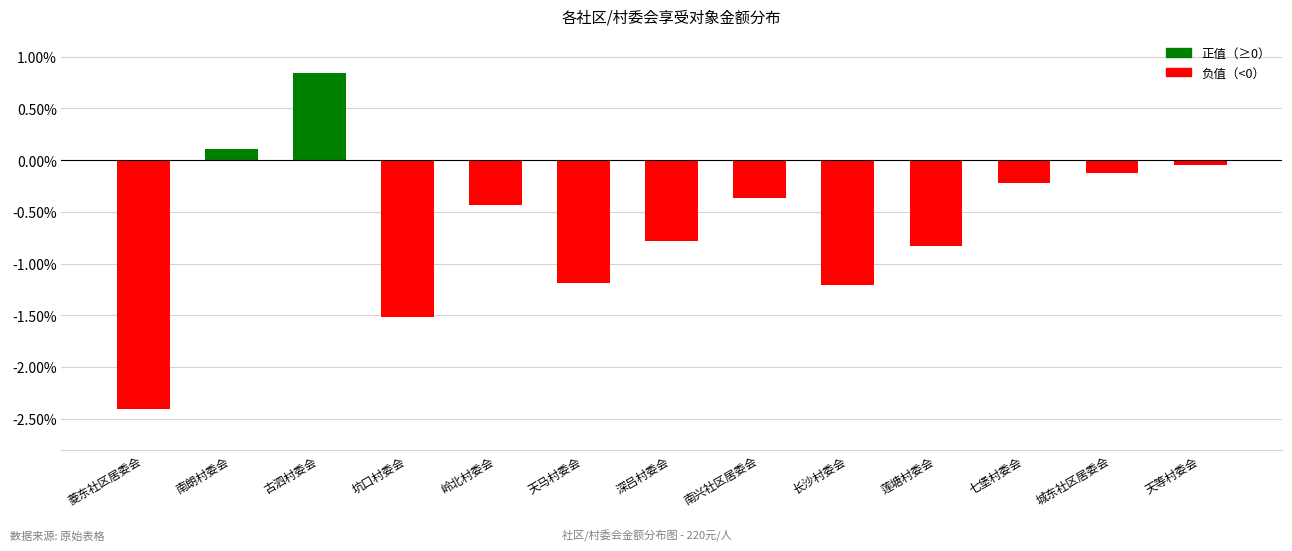

The value at 七堡村委会 is -0.1. True or false?

False